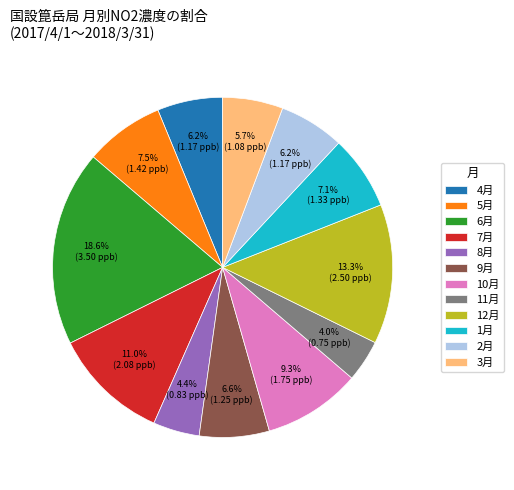

What percentage do 4月 and 10月 together represent?

15.5%